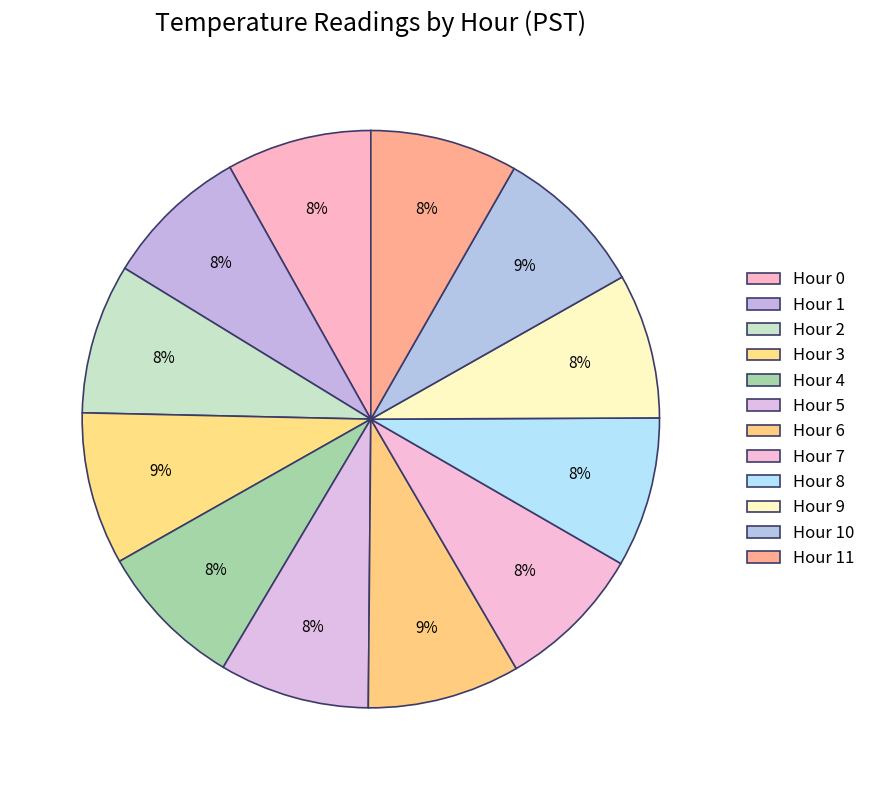

How many slices are in this pie chart?

12